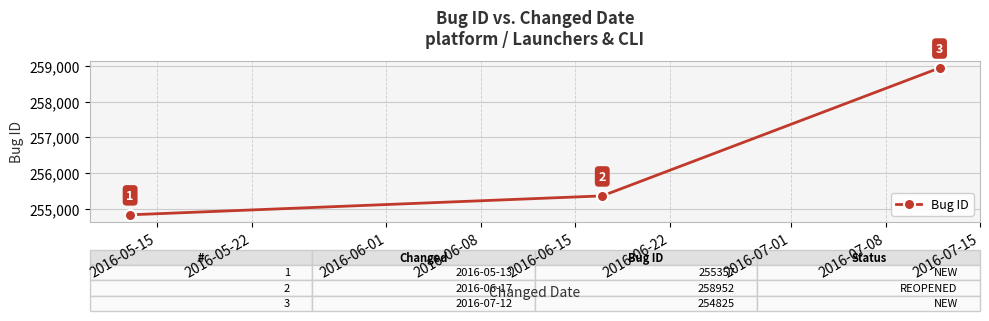

Does the chart display data point markers on the line(s)?

Yes